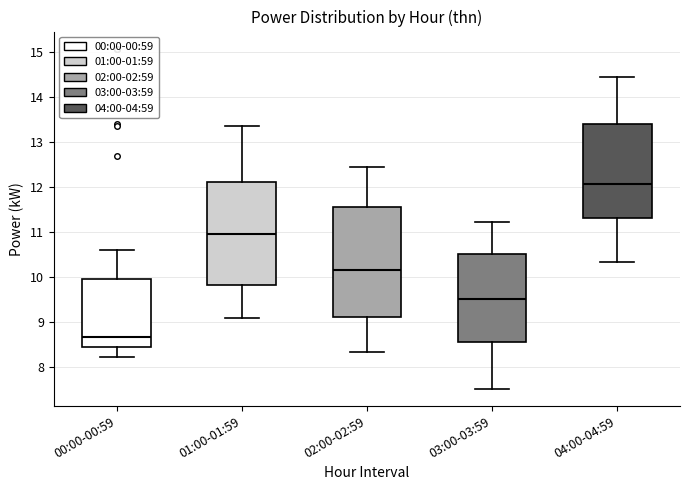

Which box's median line is the lowest?

00:00-00:59